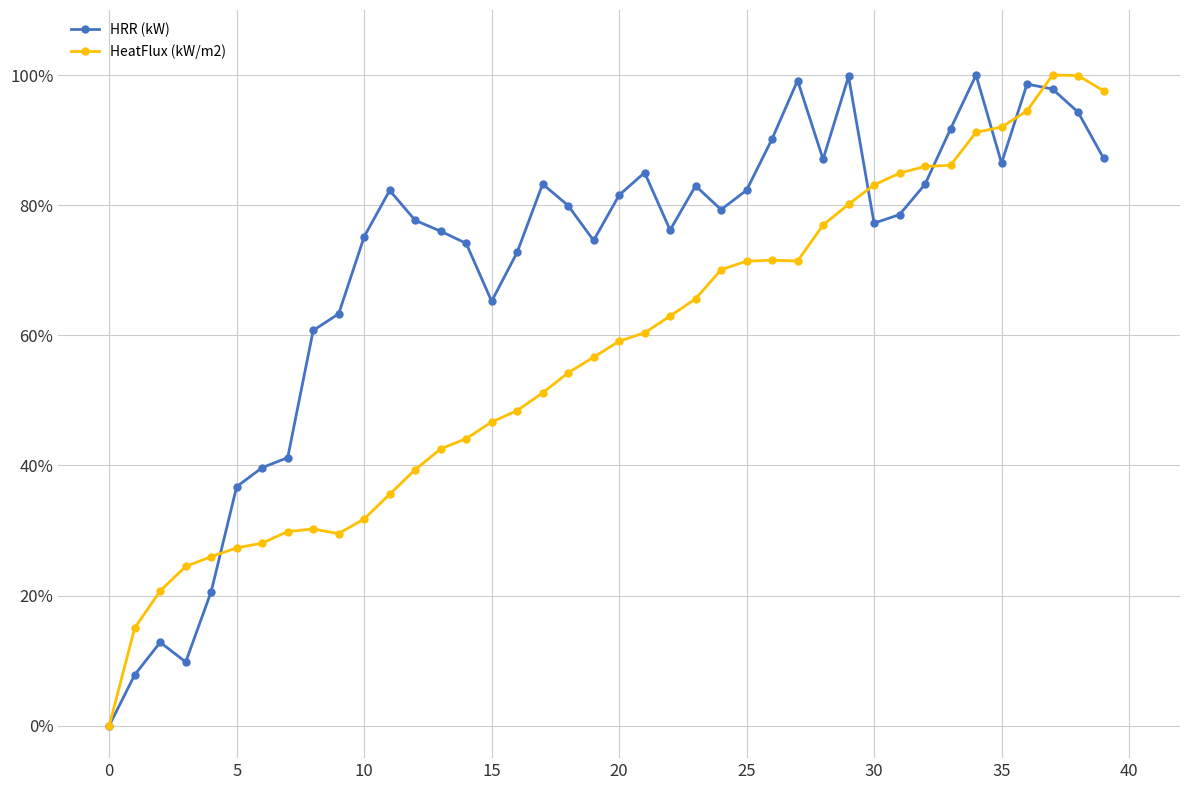

True or false: HeatFlux (kW/m2) has more than 2 points higher than both neighbors.

True